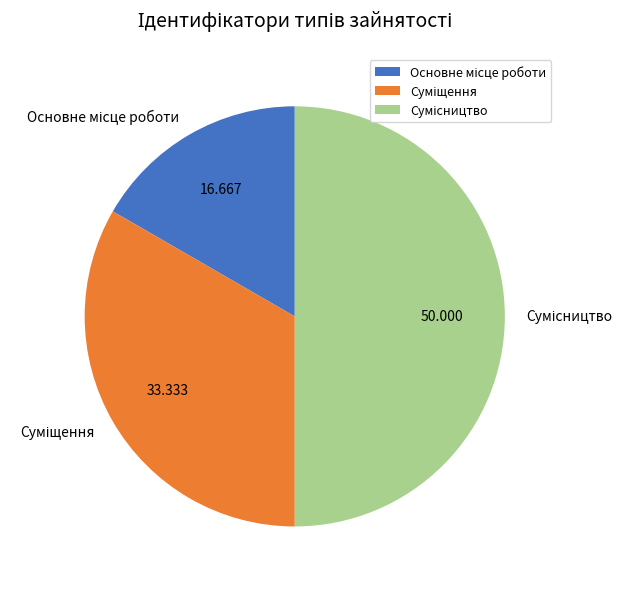

To the nearest percent, what is the difference between the Суміщення and Основне місце роботи slice percentages?

17%